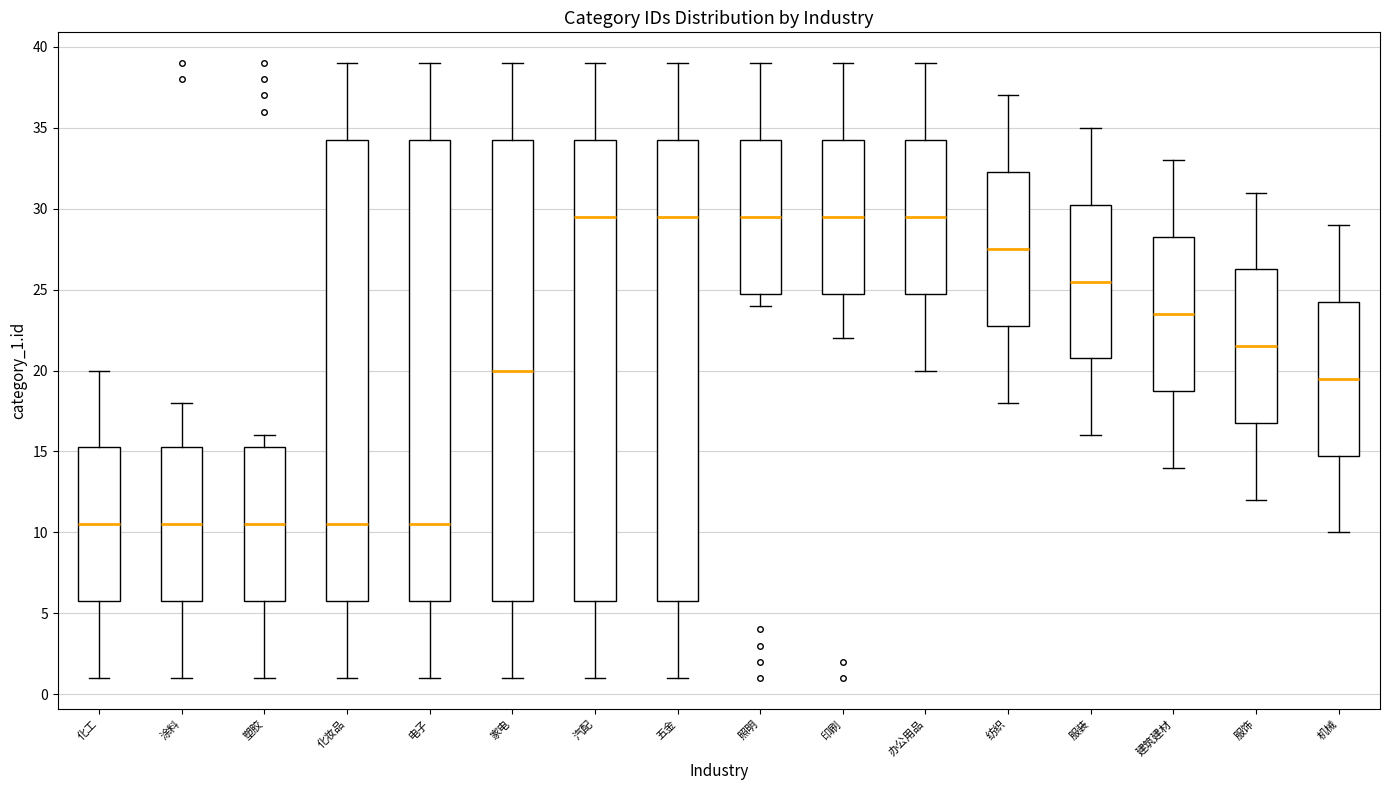

Where does the upper whisker of the box for 印刷 end on the y-axis? The values are not printed on the chart, so give them approximately, as read against the axis.

39.0